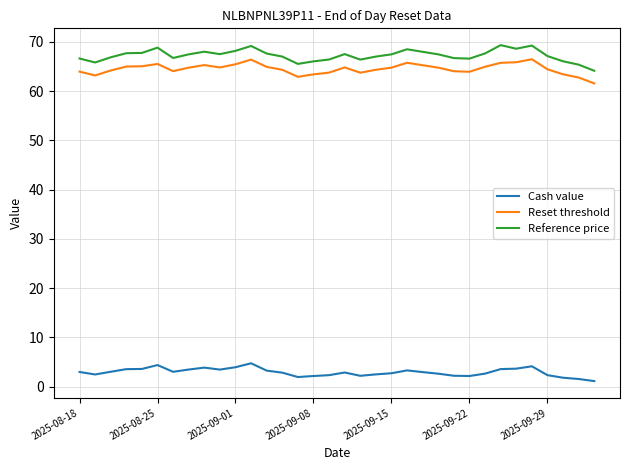

What is the maximum value for Reset threshold?

66.5